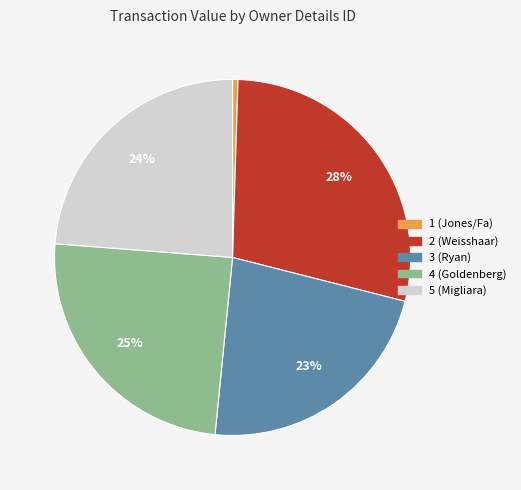

Is it true that 2 is 28% of the pie?

True